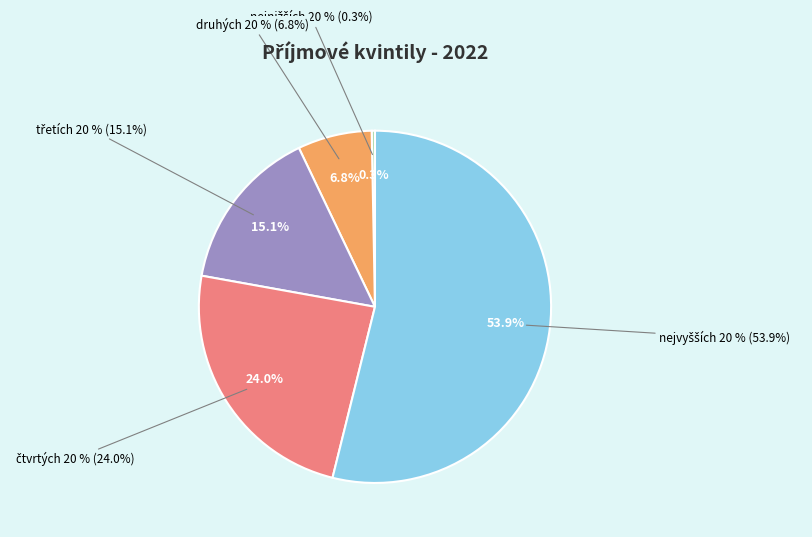

What is the largest slice in the pie chart?

nejvyšších 20 %